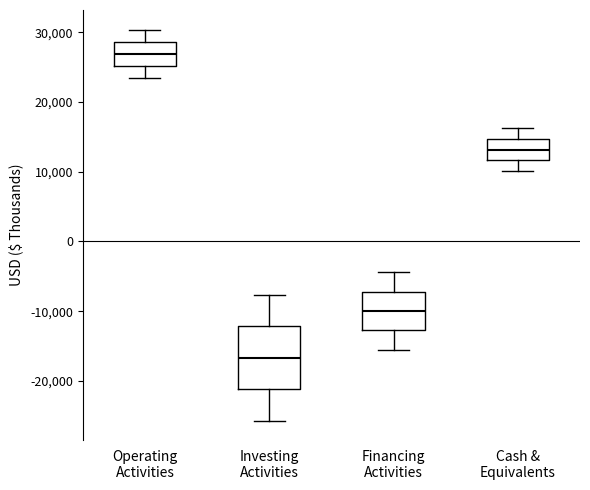

Which box's median line is the lowest?

Investing Activities